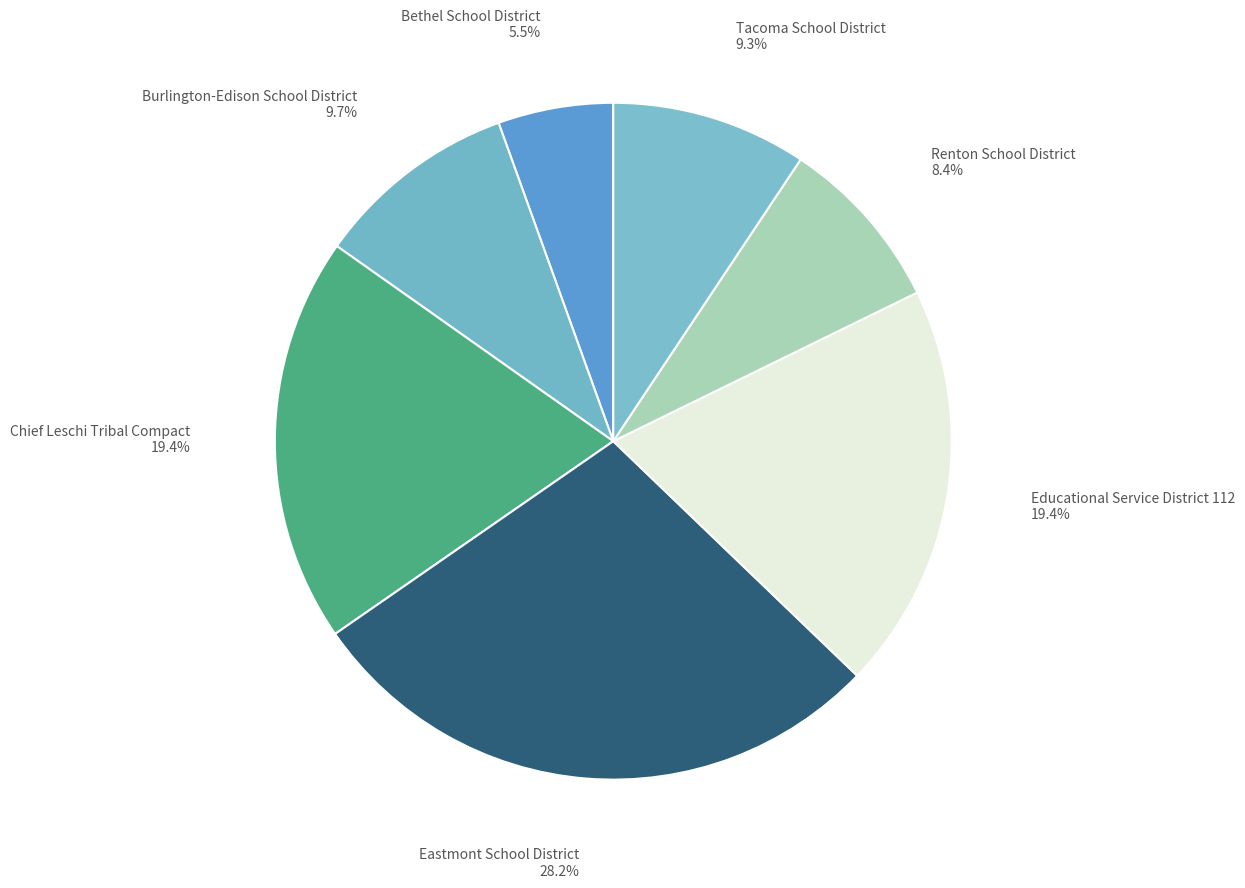

Count the number of slices in the pie.

7